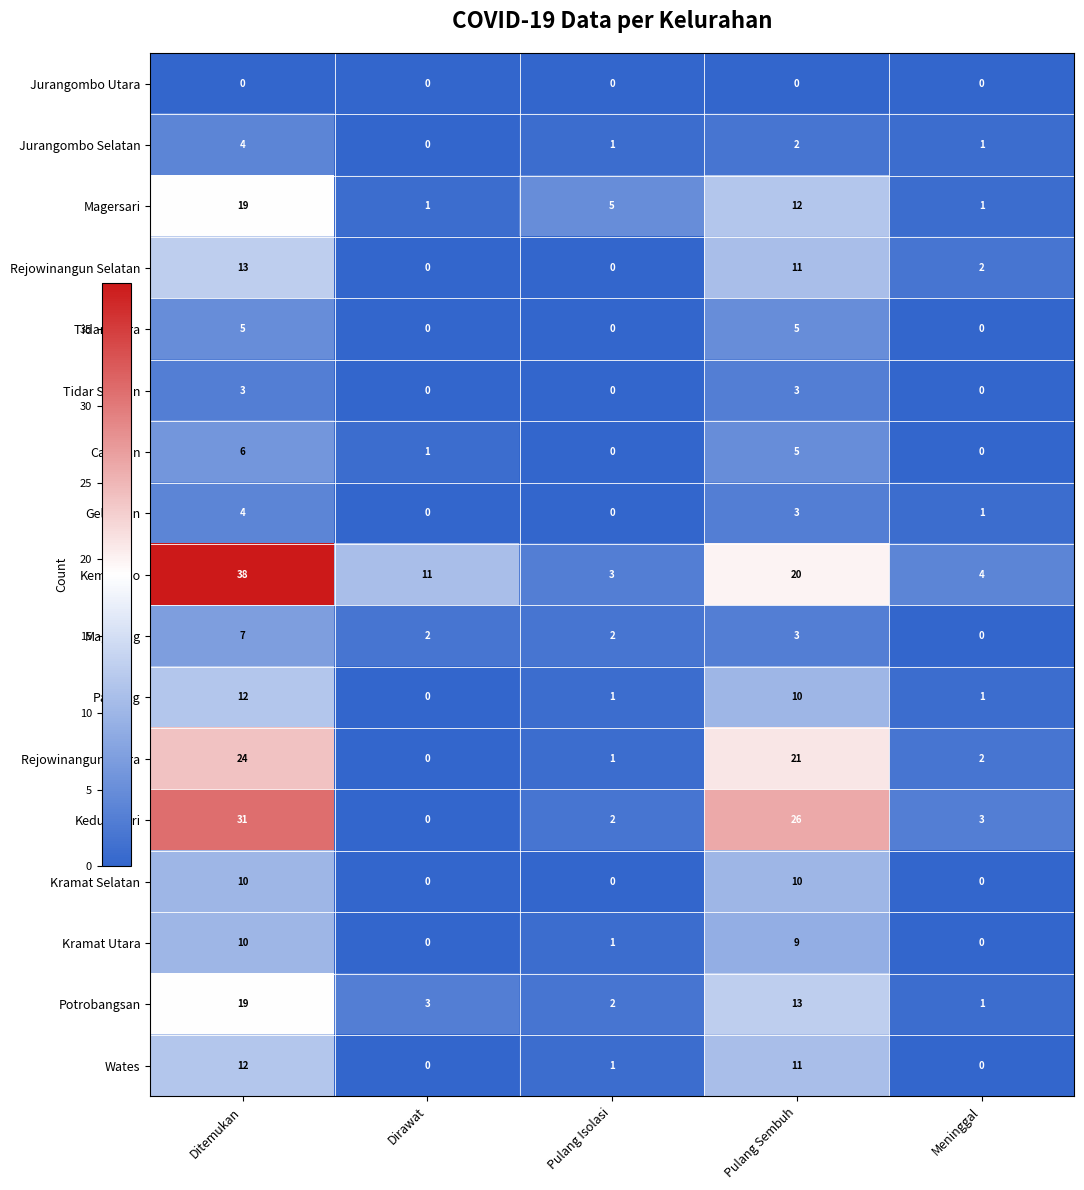

Count the Rejowinangun Selatan values in the range 0 to 11.

4